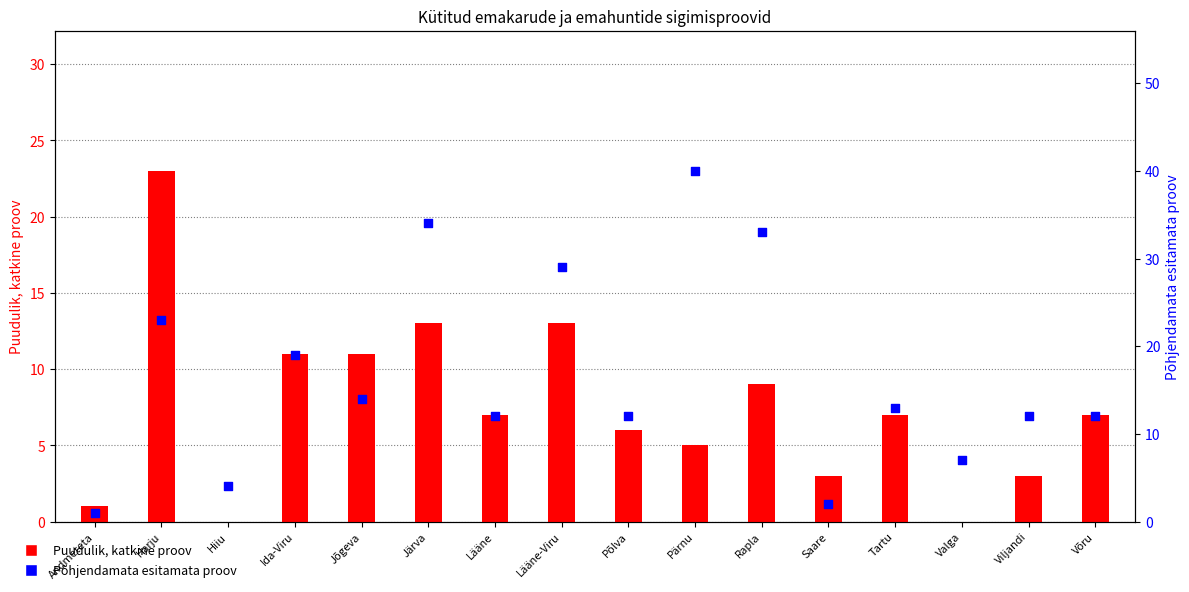

Which series has the largest total across all categories?

Põhjendamata esitamata proov